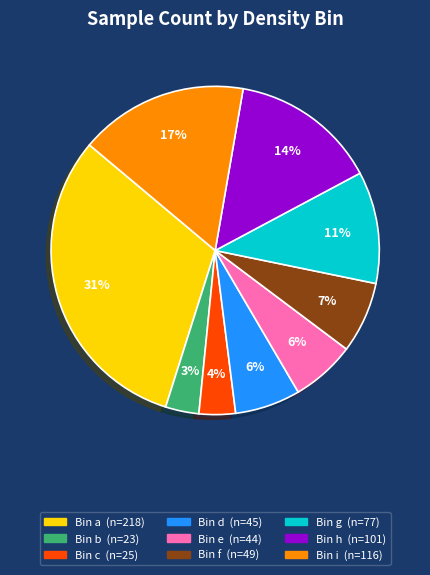

Does any single category account for the majority?

No